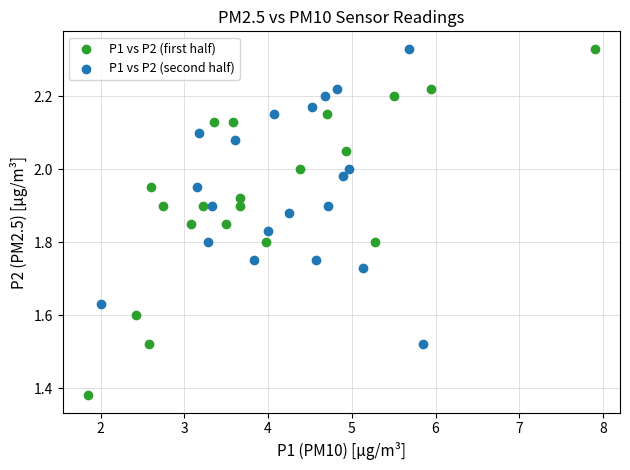

Which series has the largest Y range (max minus min)?

P1 vs P2 (first half)